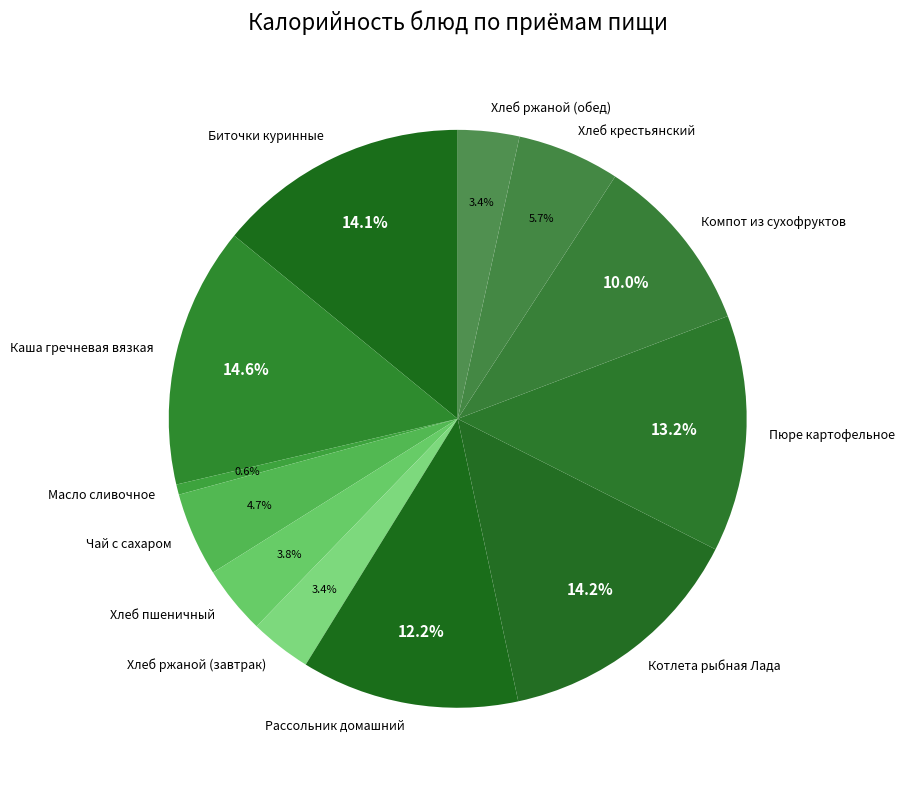

How many segments does this pie chart have?

12